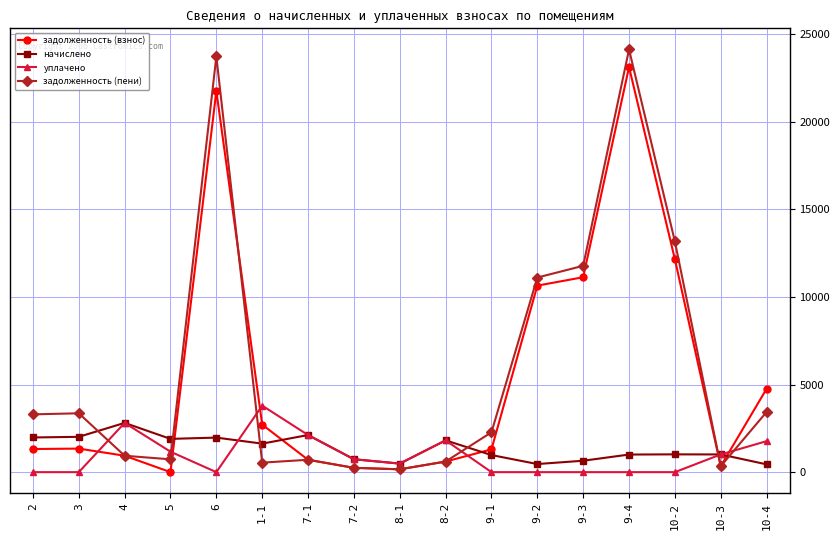

Is this an area chart (filled region under the line)?

No